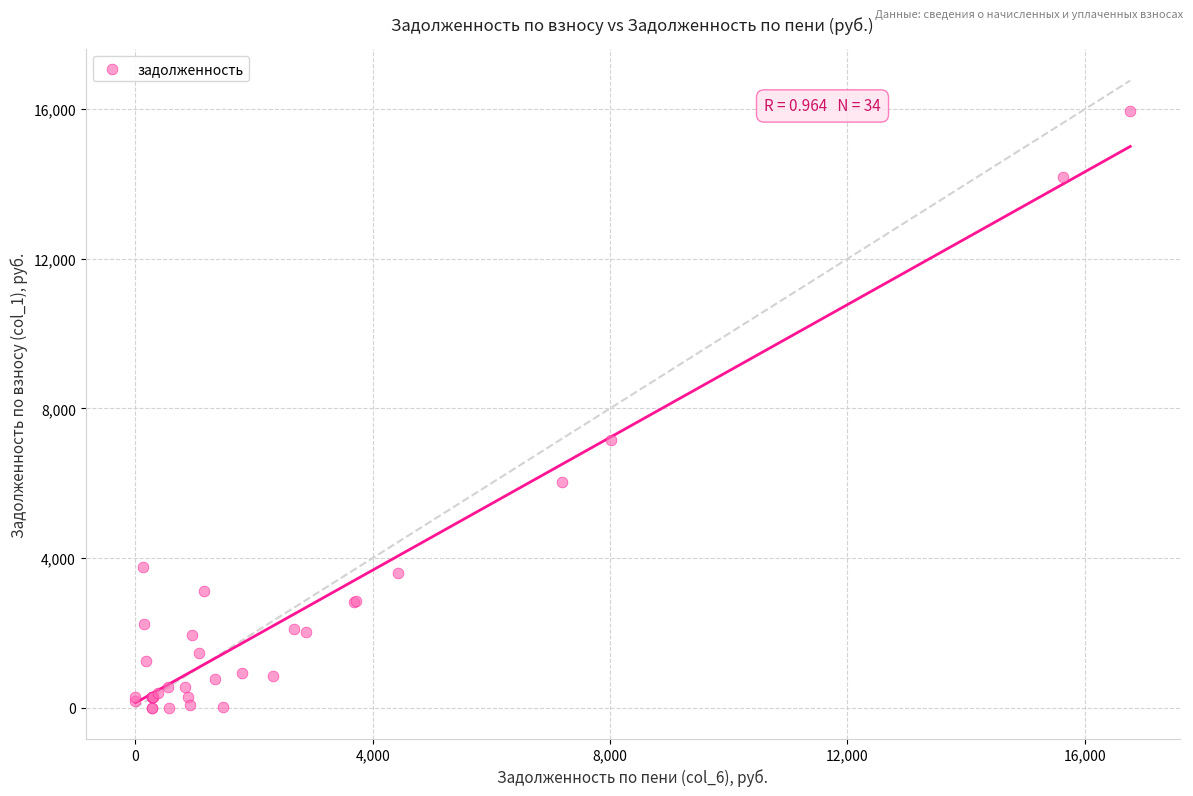

What Y value in the scatter plot is closest to 7974?

7160.9